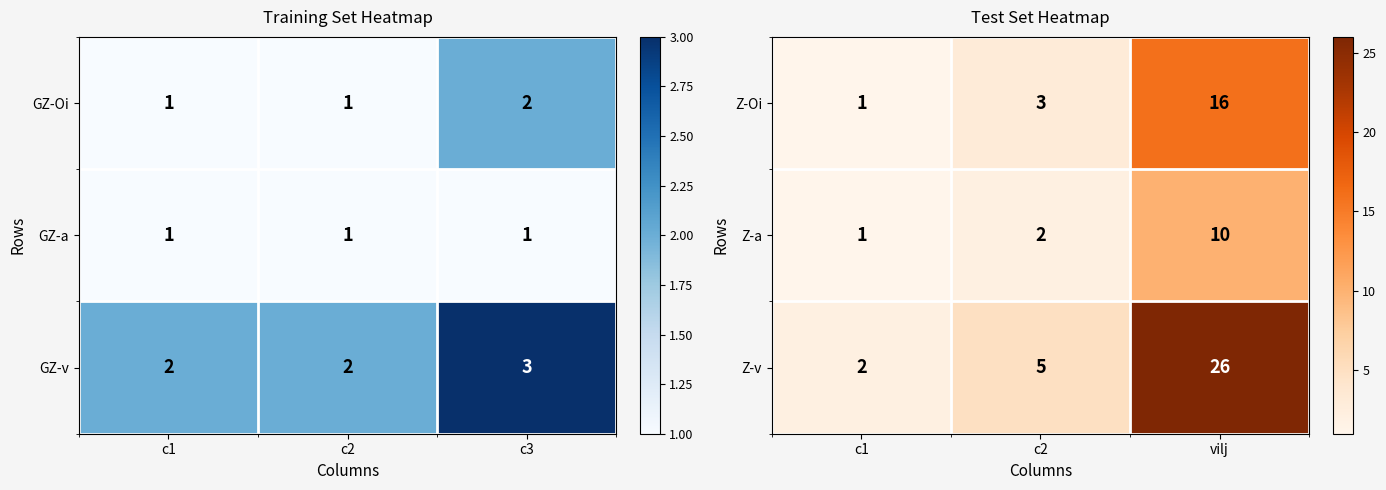

What is the maximum value for Z-Oi?

16